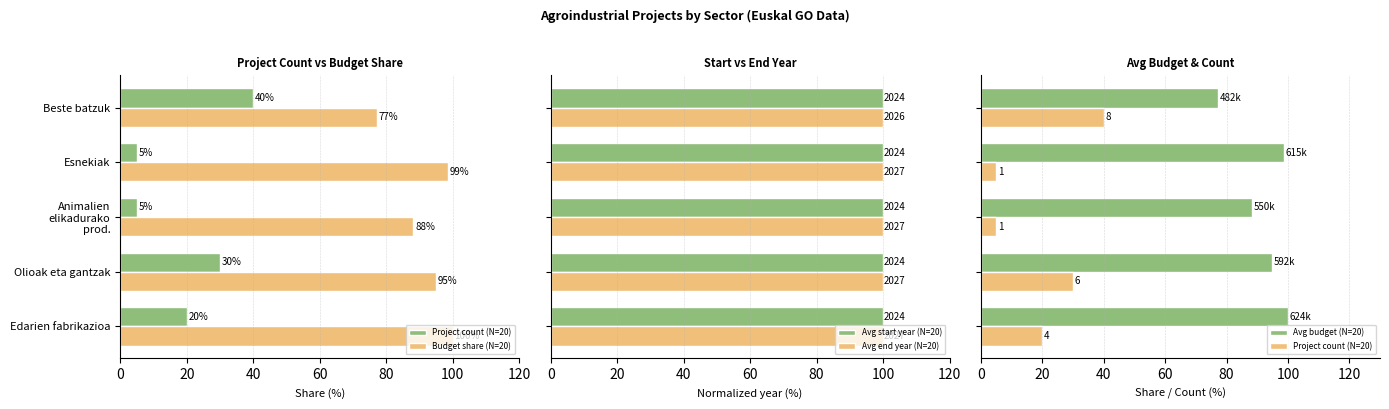

True or false: Budget share (N=20) has a value of 160.9 at 60.

False